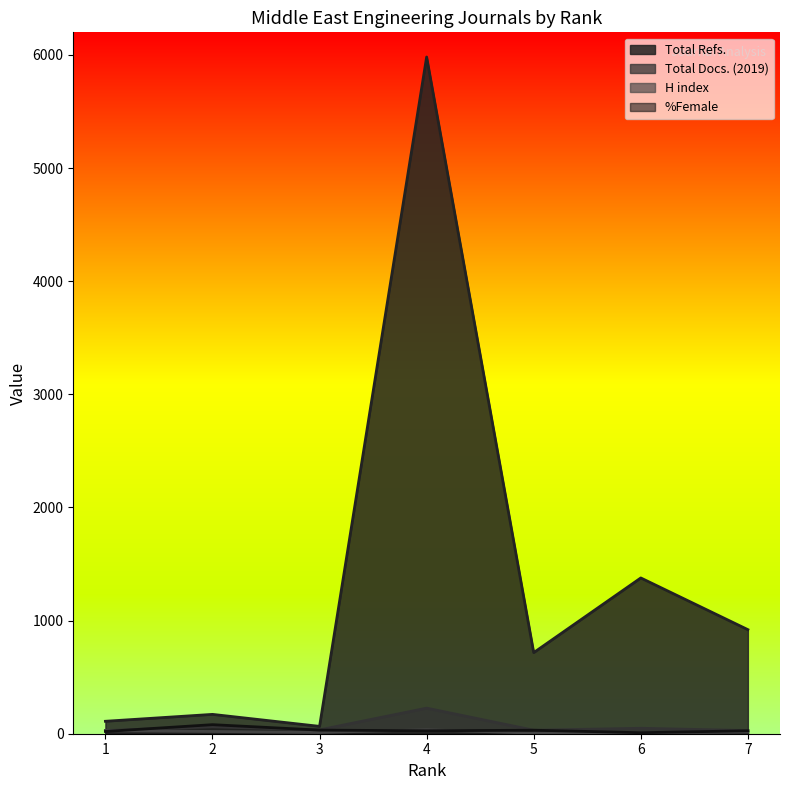

What is the sum of the %Female values at 4 and 7?

52